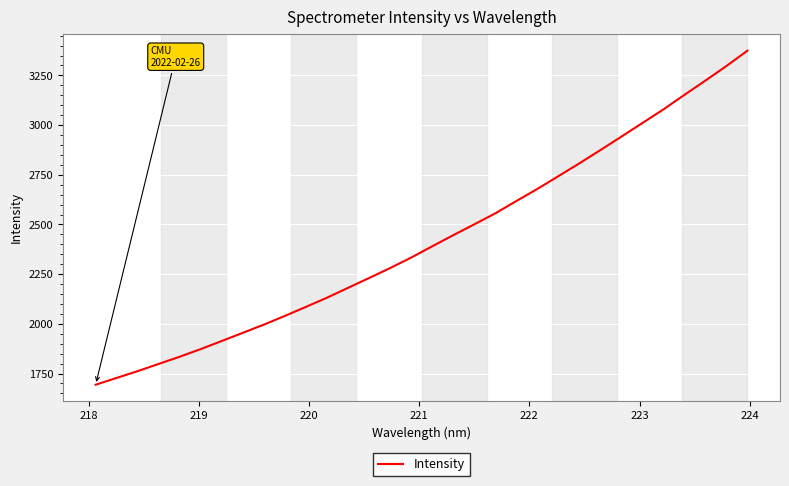

What is the difference between the maximum and minimum values?

1681.0